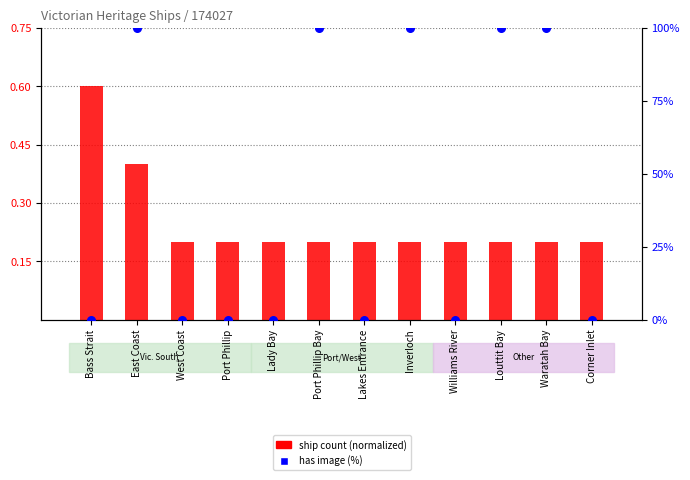

Is the value of ship count (normalized) at Lady Bay greater than the value of has image (%) at Port Phillip Bay?

No